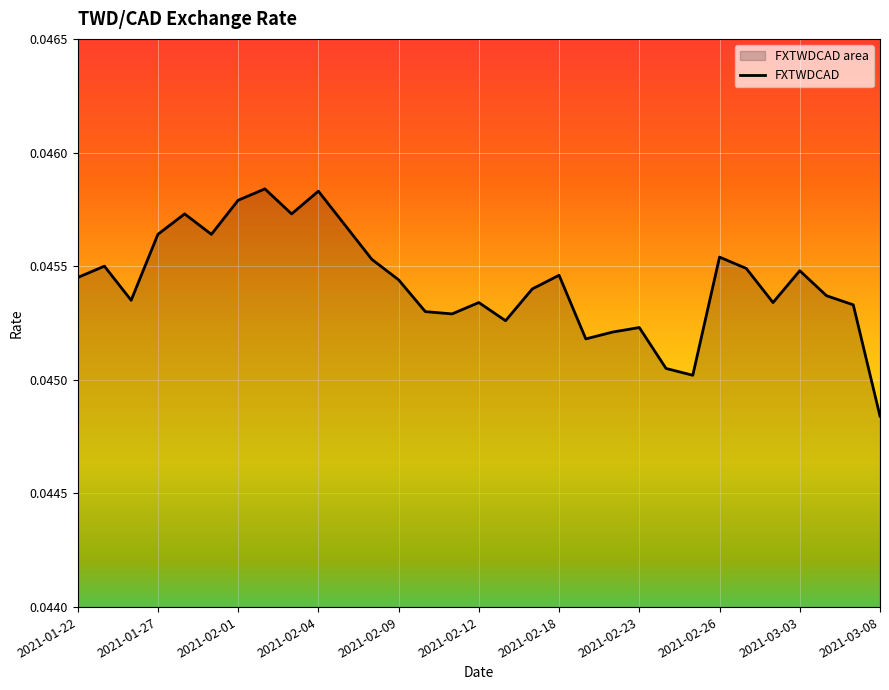

Between 2021-01-25 and 2021-02-17, which is larger?

2021-01-25